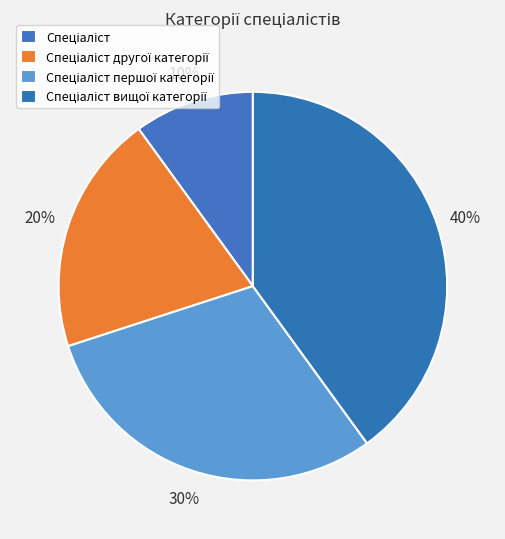

What percentage do Спеціаліст першої категорії and Спеціаліст вищої категорії together represent?

70.0%